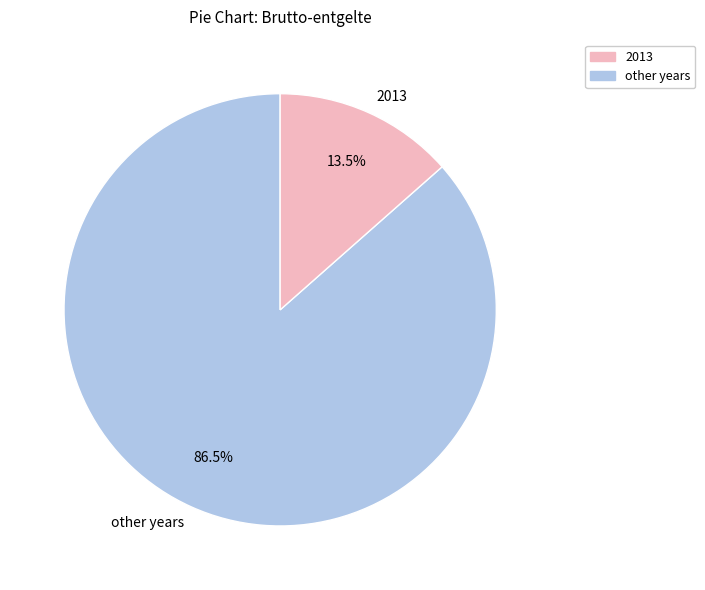

Which has a higher value, 2013 or other years?

other years